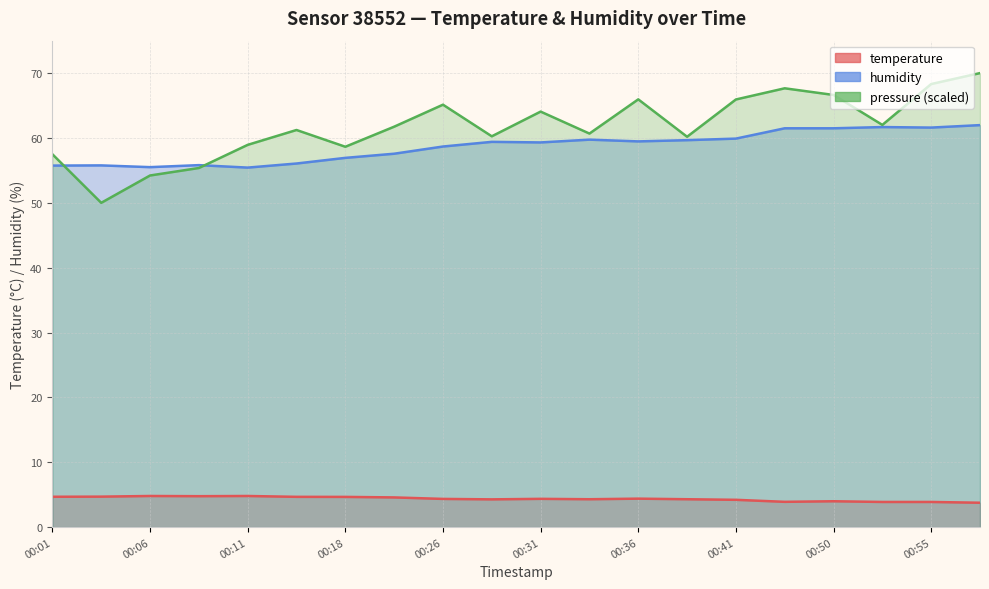

True or false: temperature and humidity intersect in this chart.

False